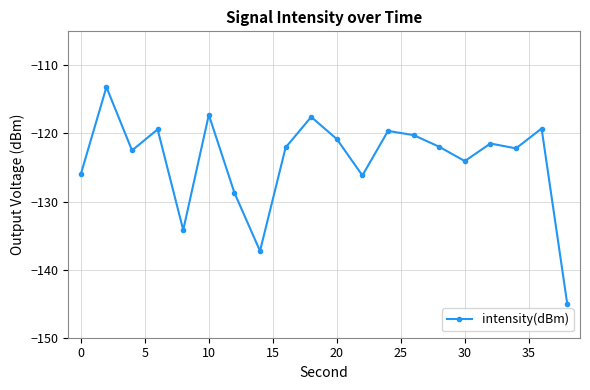

What is the sum of all values?

-2478.9